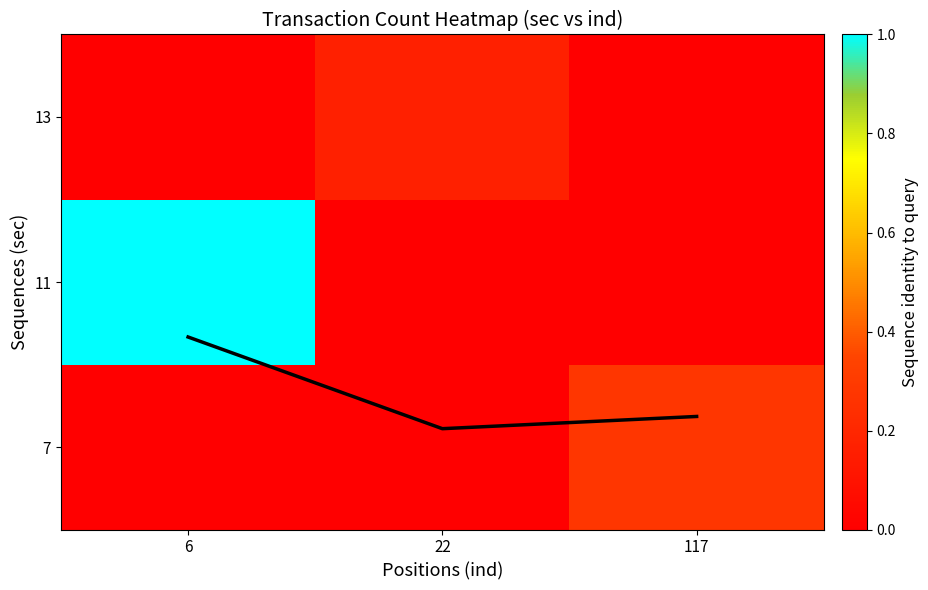

The value of mean coverage at 117 is 0.2. True or false?

True